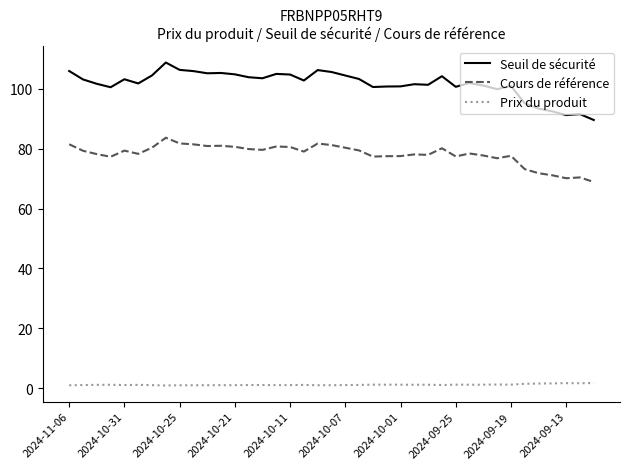

What is the maximum value shown in the chart?

108.7